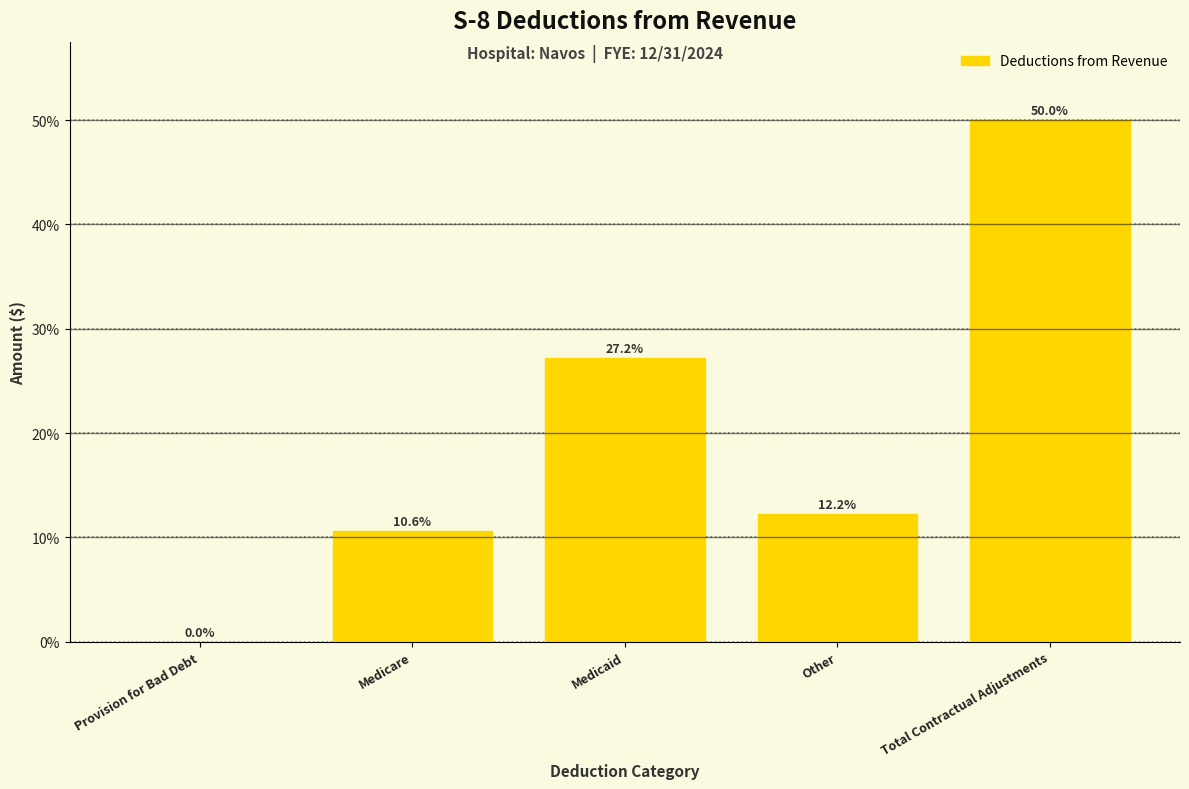

Which has a higher value, Provision for Bad Debt or Medicaid?

Medicaid